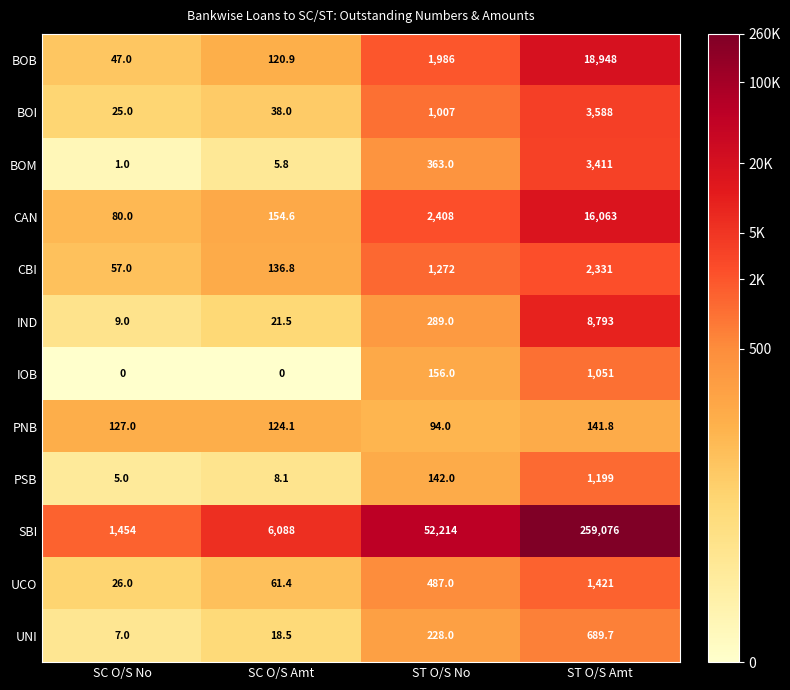

The value of PNB at ST O/S No is 144.5. True or false?

False